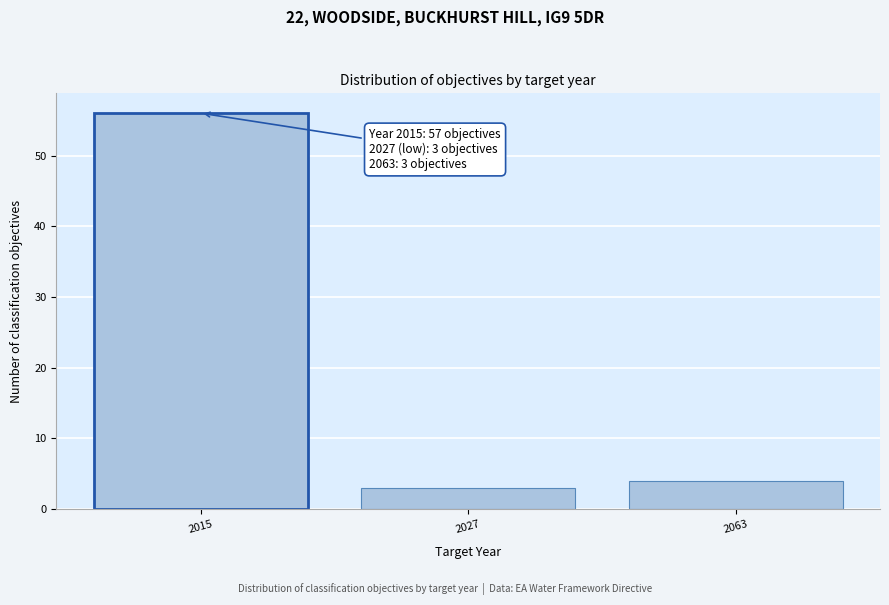

Reading left to right, extract all data points from this chart.

56	3	4